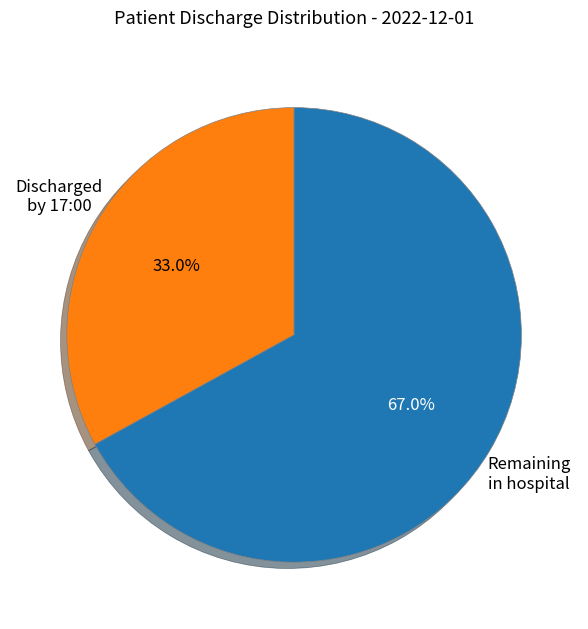

Is there a majority slice in this chart?

Yes